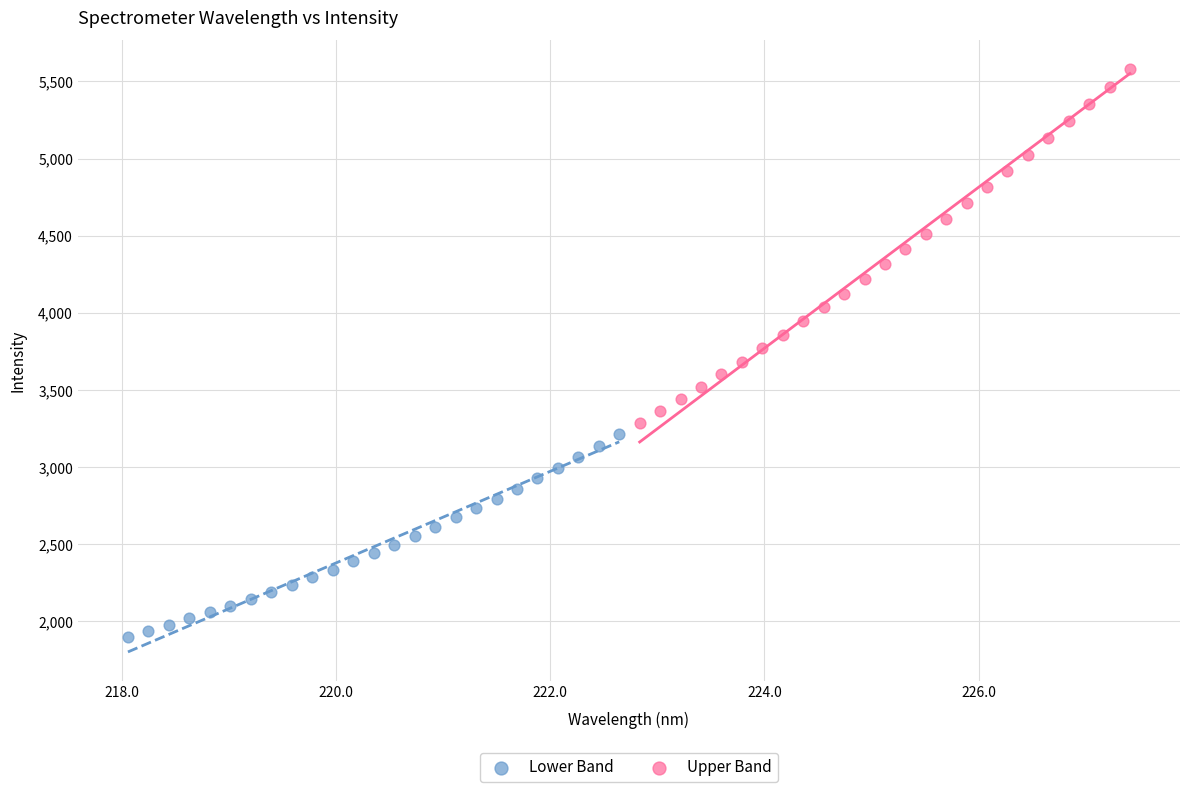

Which series reaches the minimum Y coordinate?

Lower Band